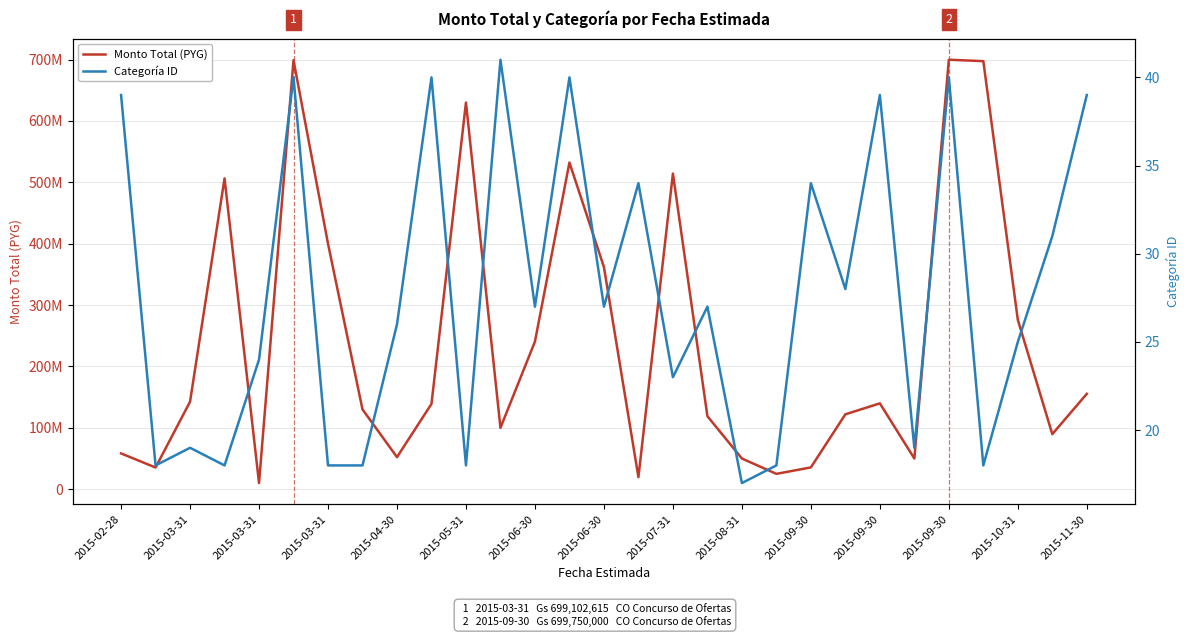

What is the value of the Monto Total (PYG) point at the 4th from the left?

35340000